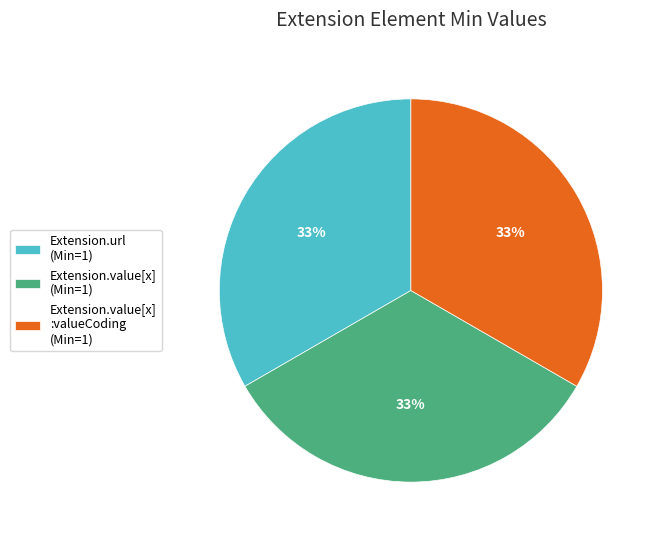

The Extension.value[x] (Min=1) slice represents 41% of the pie. True or false?

False